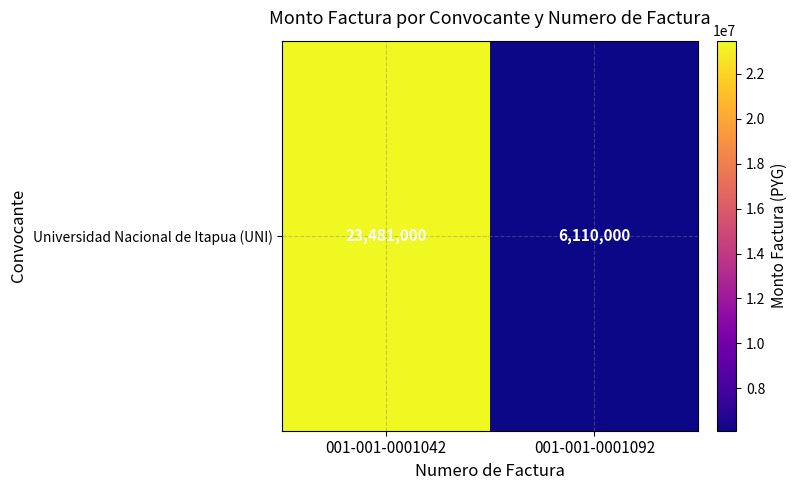

True or false: the data shows 1733003 at 001-001-0001092.

False